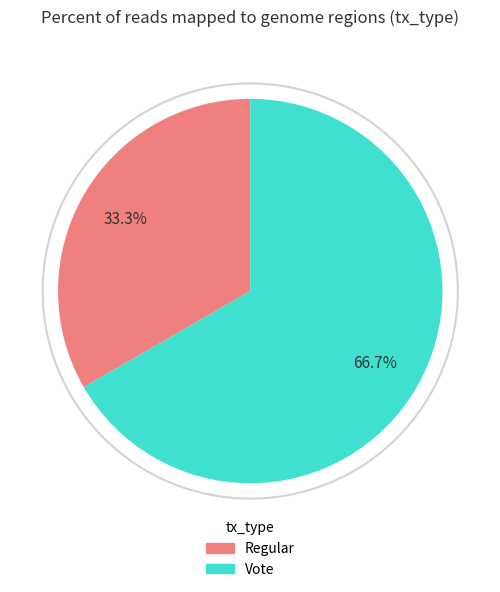

Which has a higher value, Vote or Regular?

Vote